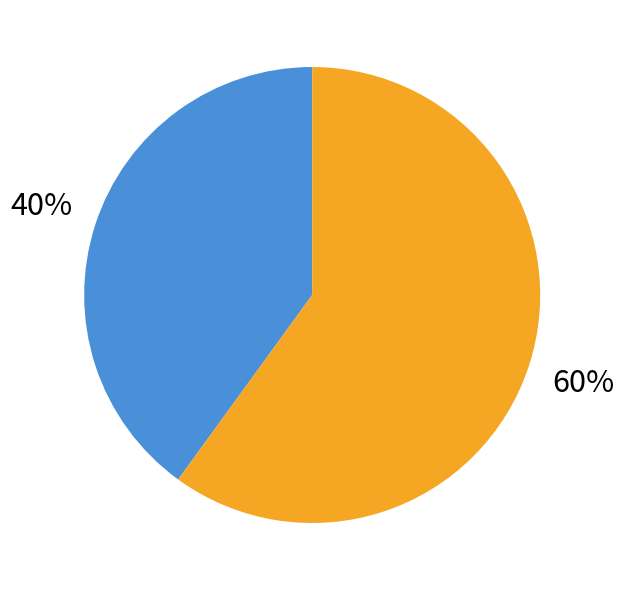

Is there any slice that represents more than half of the pie?

Yes